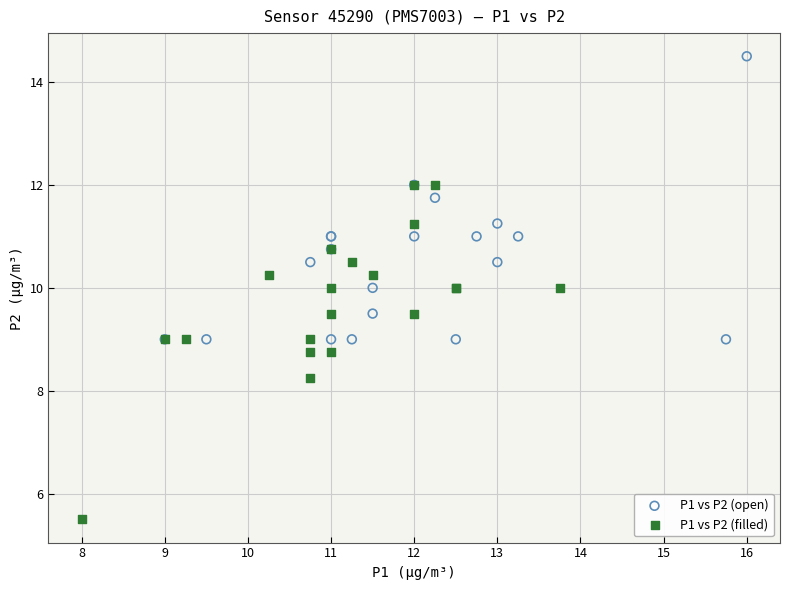

Which series reaches the minimum Y coordinate?

P1 vs P2 (filled)